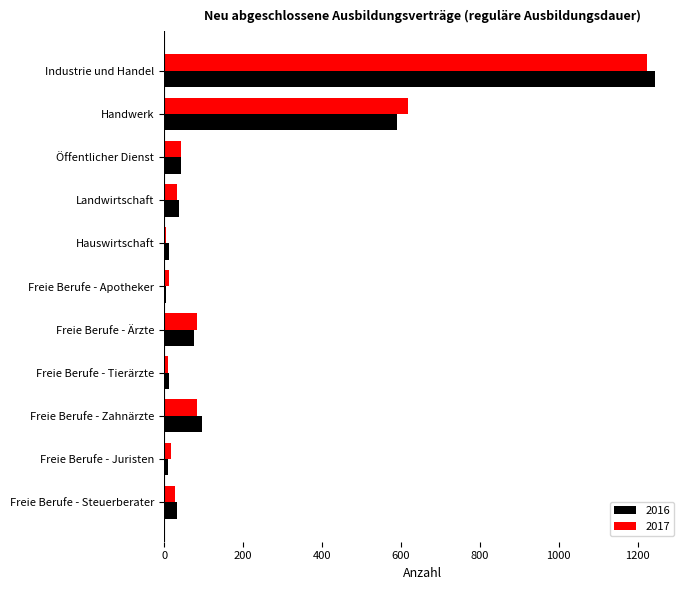

The 2016 series shows 33 at Freie Berufe - Steuerberater. True or false?

True